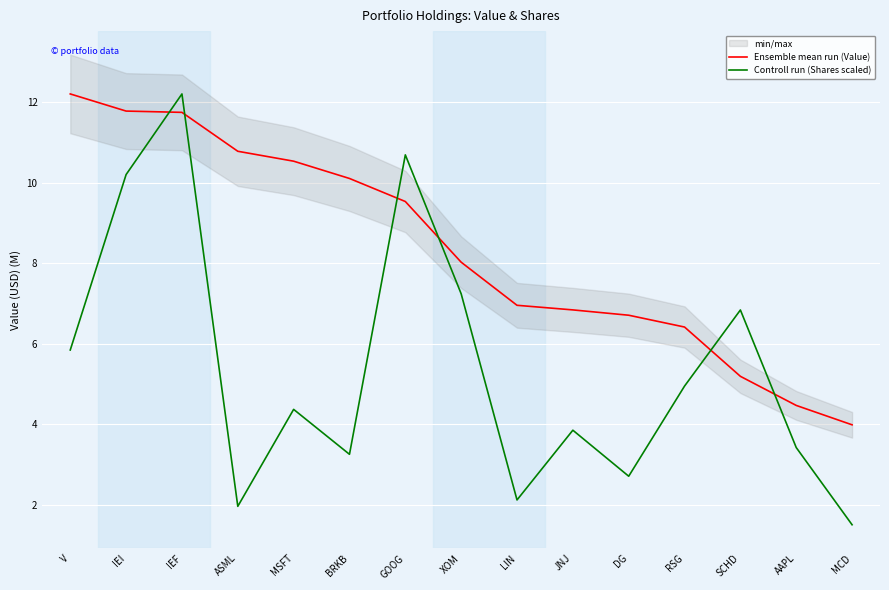

Does the chart display data point markers on the line(s)?

No